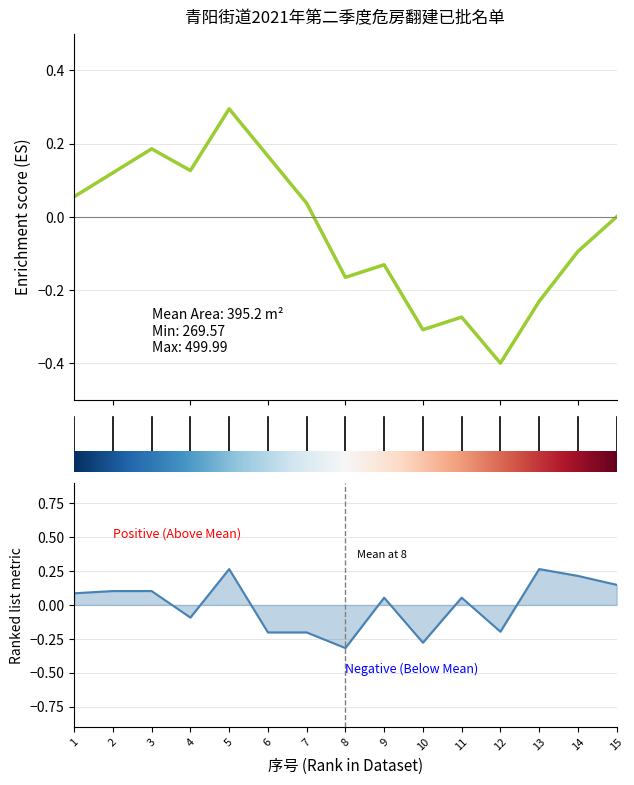

Reading left to right, list all the values displayed in this chart.

0=0.1	2=0.1	4=0.2	6=0.1	8=0.3	10=0.2	12=0.0	14=-0.2	16=-0.1	9=-0.3	10=-0.3	11=-0.4	12=-0.2	13=-0.1	14=0.0